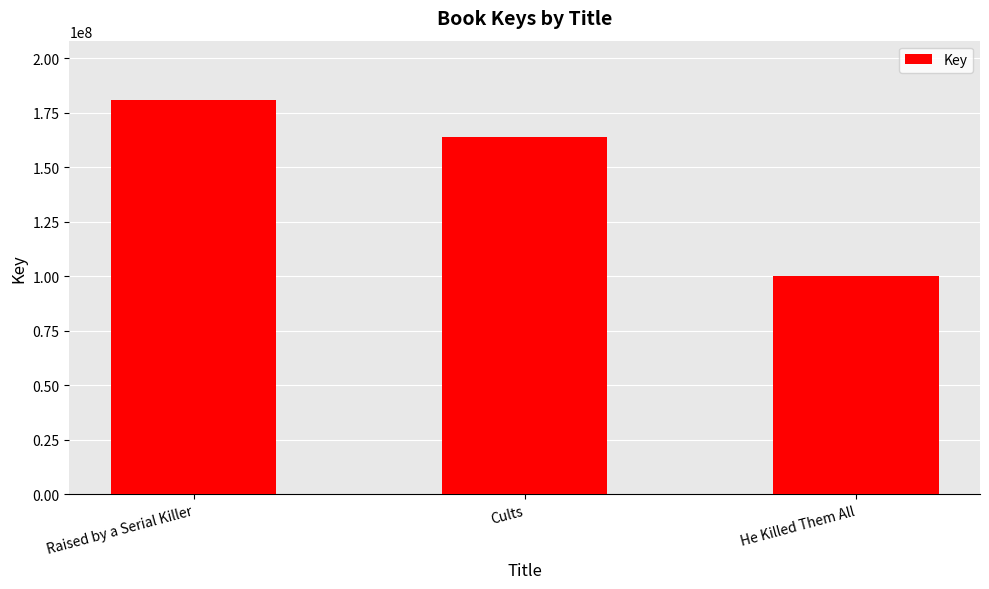

What position from the right is Cults?

2